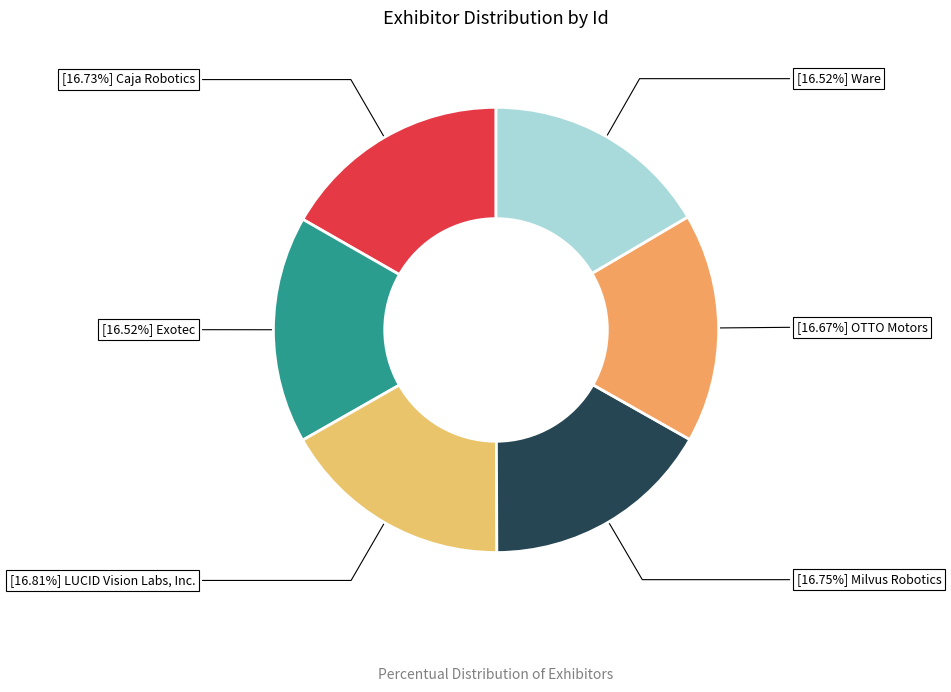

Count the number of slices in the pie.

6